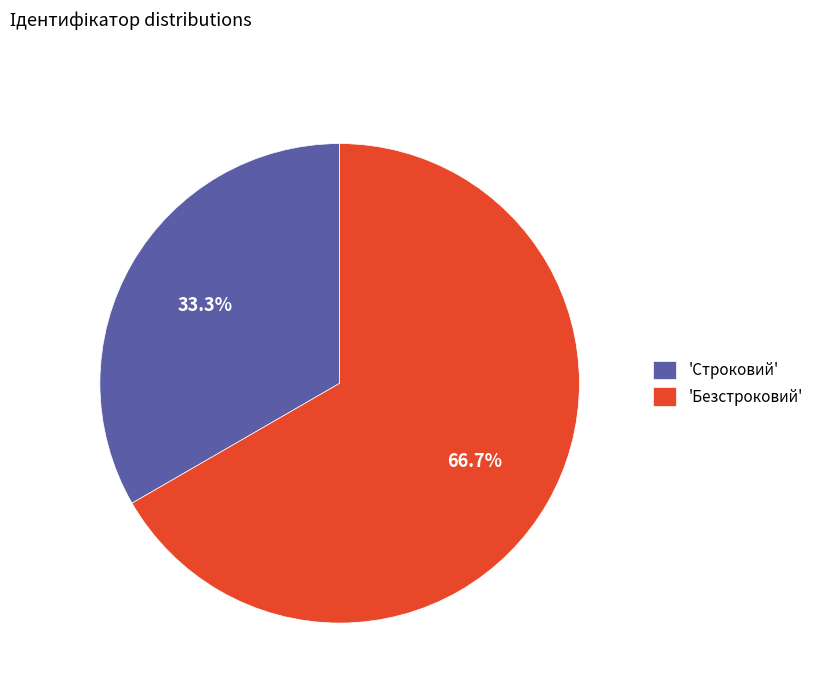

Is the sum of 'Безстроковий' and 'Строковий' greater than half?

Yes